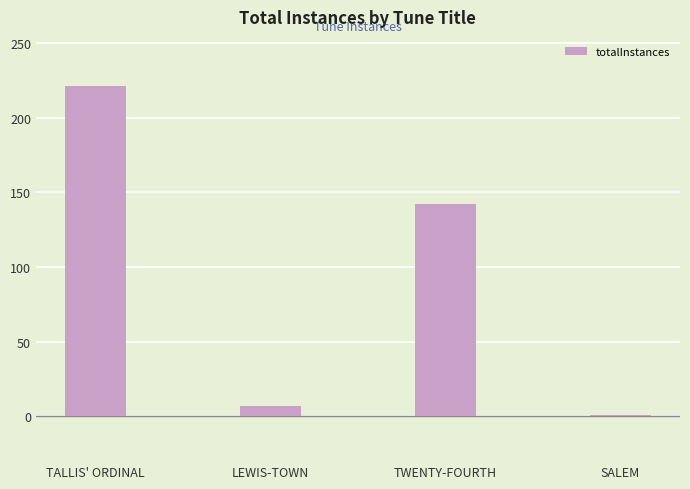

Reading left to right, list all the values displayed in this chart.

221	7	142	1